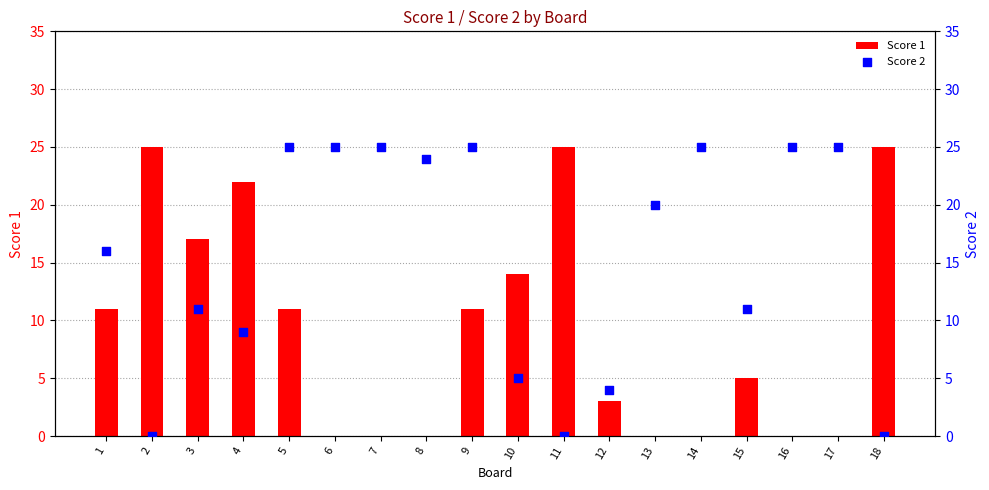

At which category is the sum across all series the highest?

5